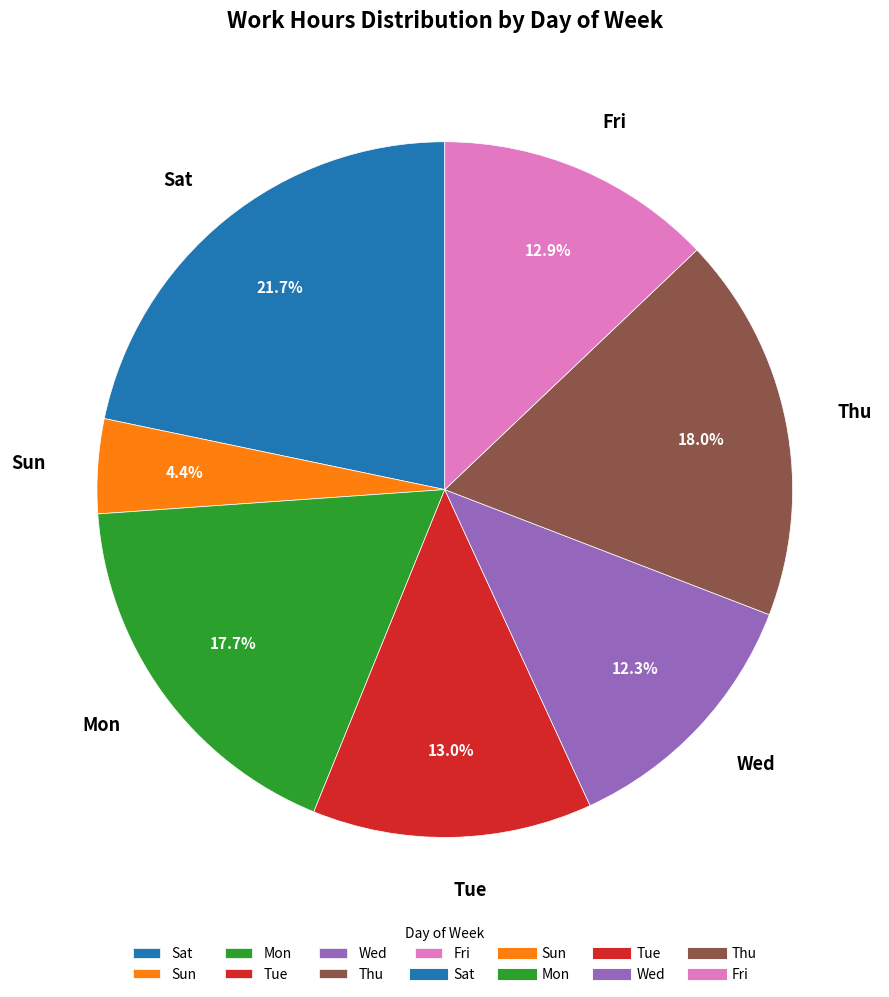

Is there a majority slice in this chart?

No